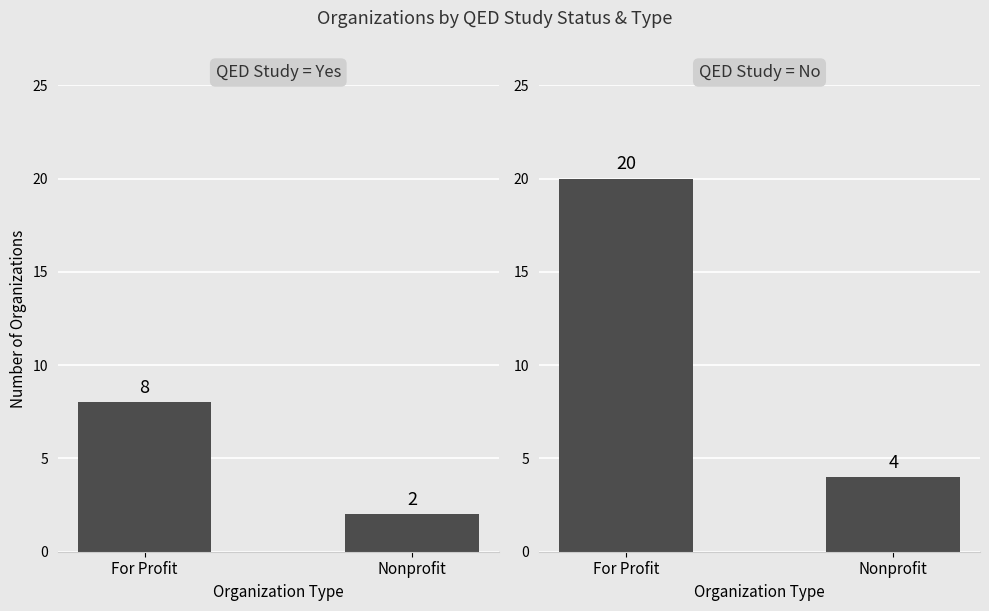

Rank the series by their average value, from highest to lowest.

No, Yes